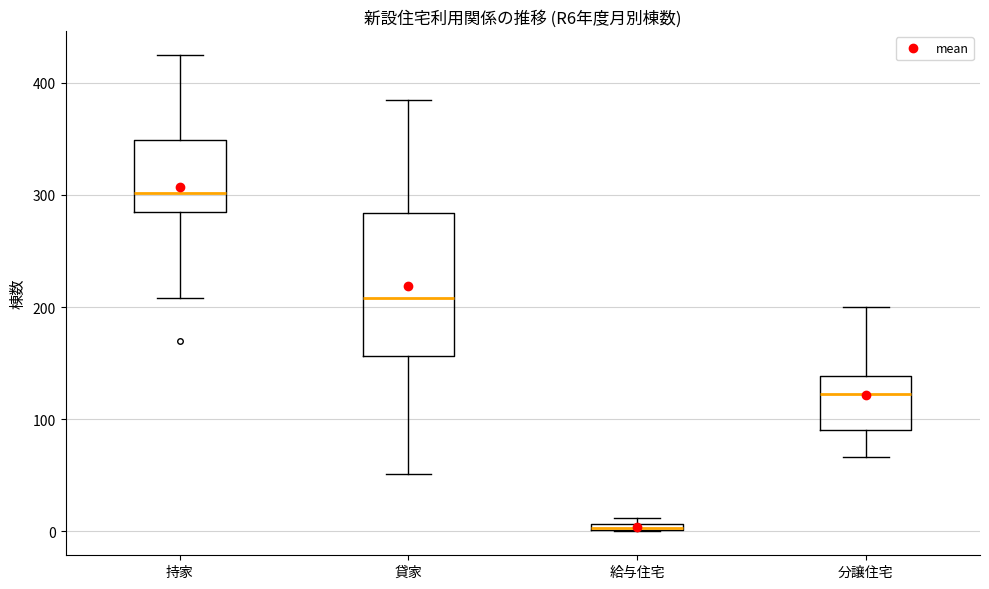

Which box's median line is the highest?

持家